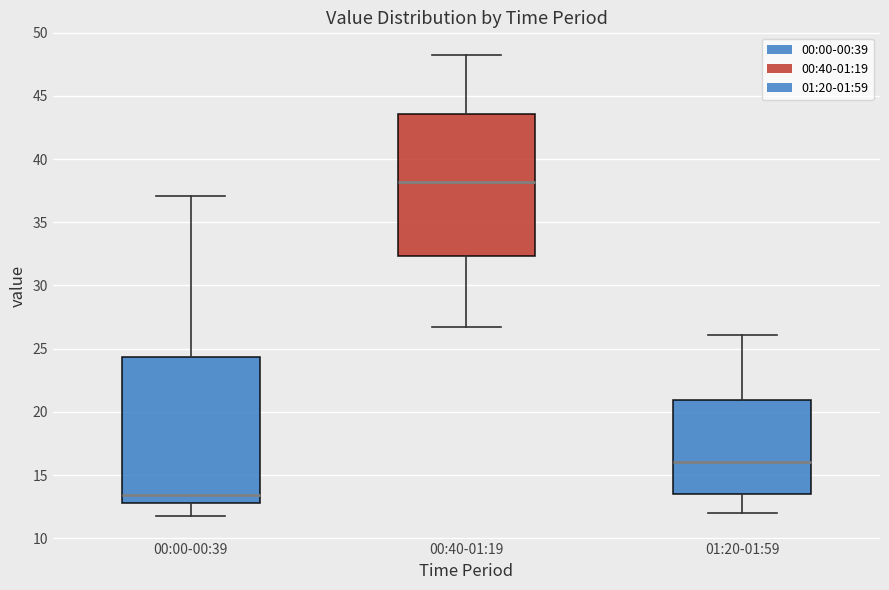

Reading left to right, transcribe this box plot: for each box, give where its median line is, the range the box spans, and where its two whiskers end, as read against the y-axis. The values are not printed on the chart, so give them approximately, as read against the axis.

00:00-00:39: median 13.5, box 13.0 to 24.5, whiskers 12.0 to 37.0
00:40-01:19: median 38.0, box 32.5 to 43.5, whiskers 26.5 to 48.0
01:20-01:59: median 16.0, box 13.5 to 21.0, whiskers 12.0 to 26.0